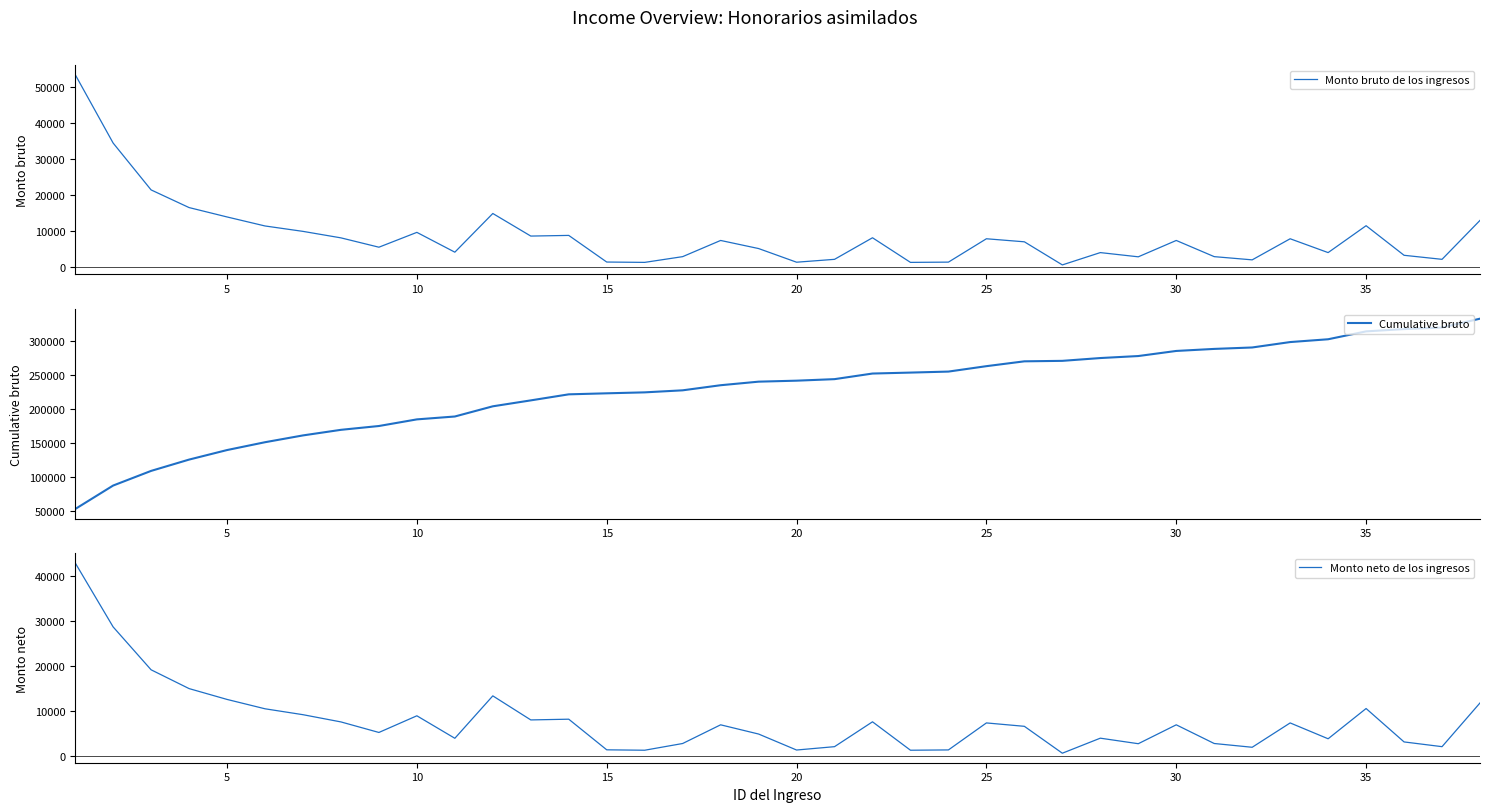

What is the sum of all Monto bruto de los ingresos values?

332975